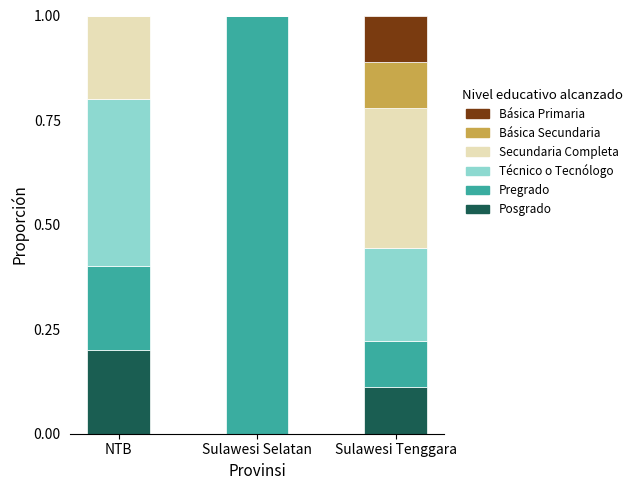

What is the total value across all series at Sulawesi Tenggara?

1.0